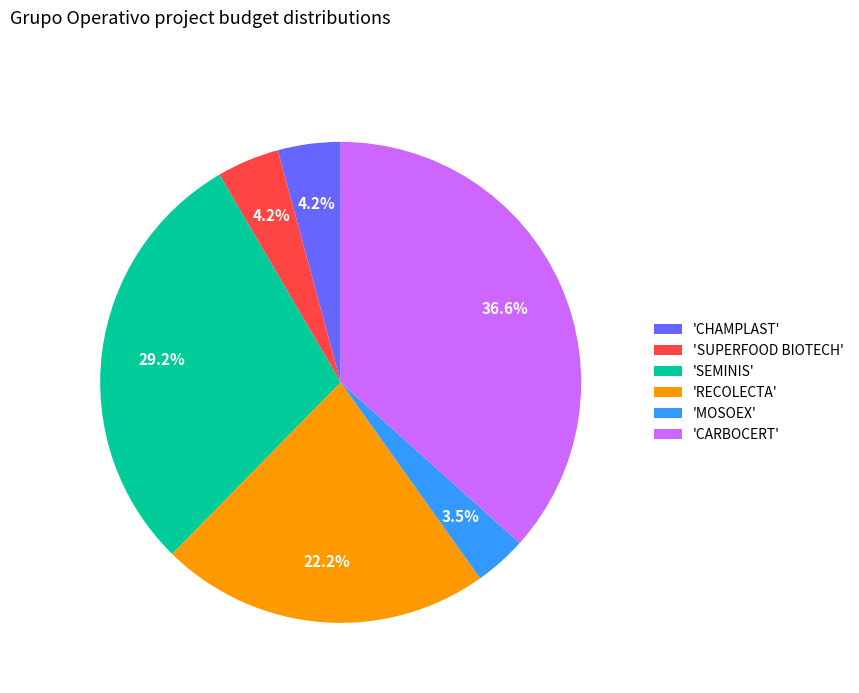

How much of the chart is everything except 'CHAMPLAST'?

95.8%